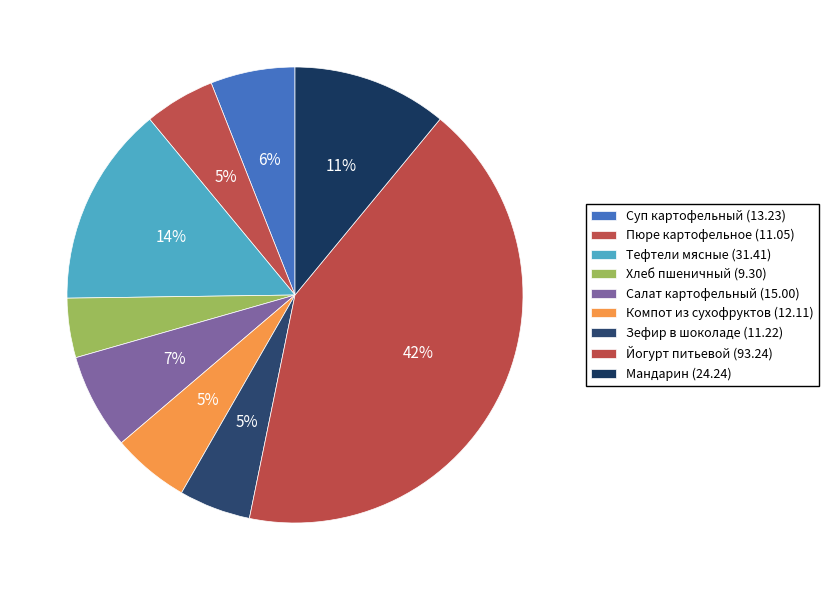

What is the ratio of the value at Тефтели мясные to the value at Зефир в шоколаде?

2.8